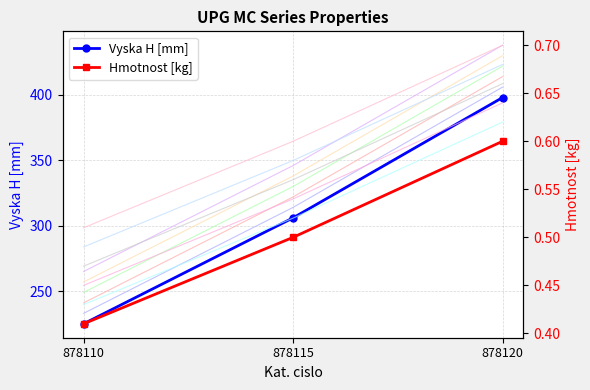

The Vyska H [mm] series shows 90.5 at 878110. True or false?

False